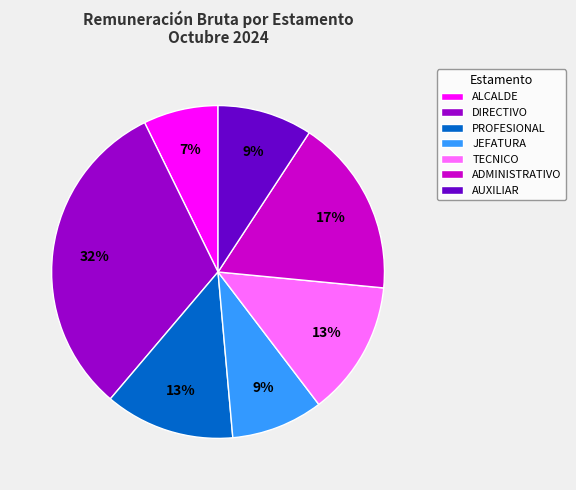

Which slice is the smallest?

ALCALDE